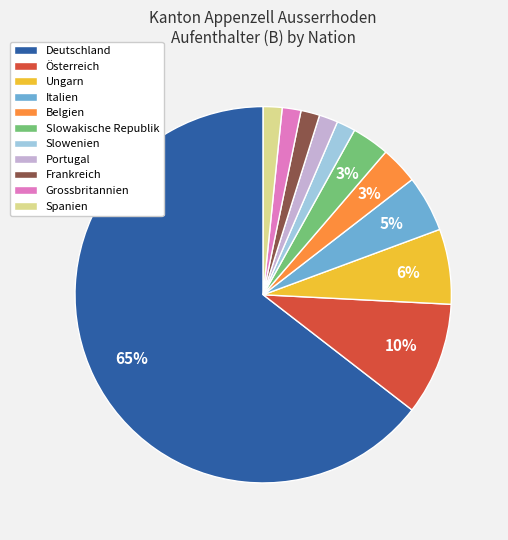

To the nearest percent, what percentage of the pie is Ungarn?

6%